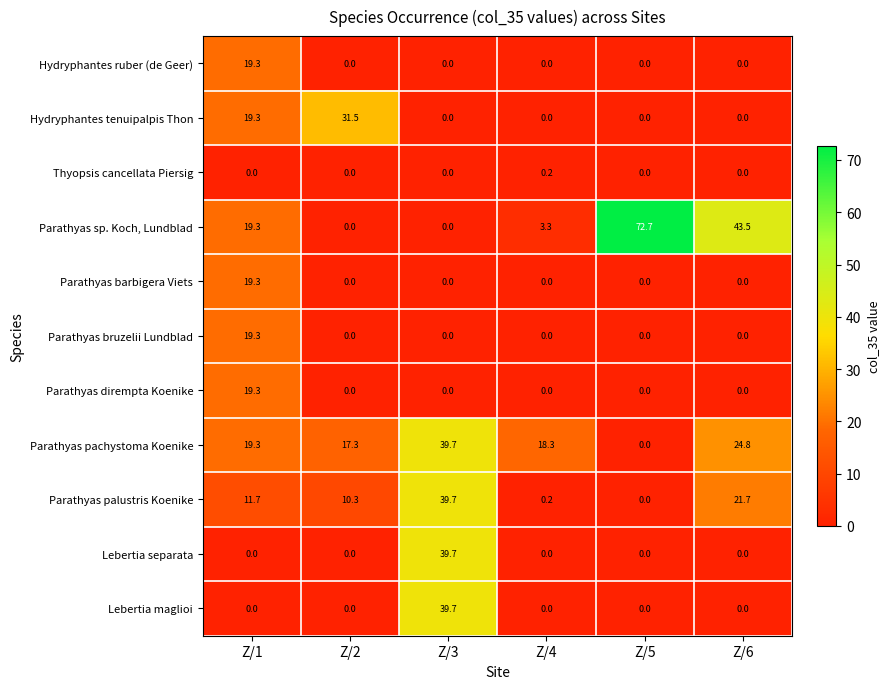

What is the difference between the highest and lowest values at Z/4?

18.3